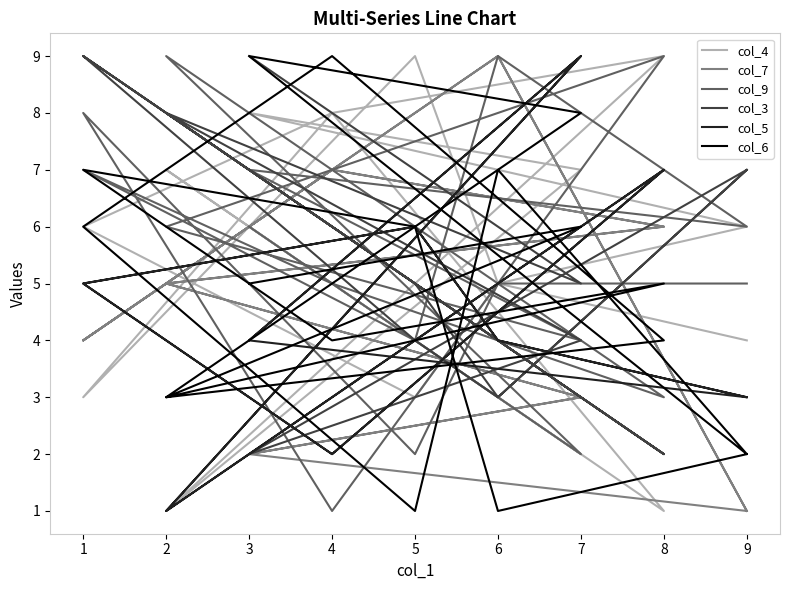

Where do col_9 and col_3 first cross each other?

7 and 2